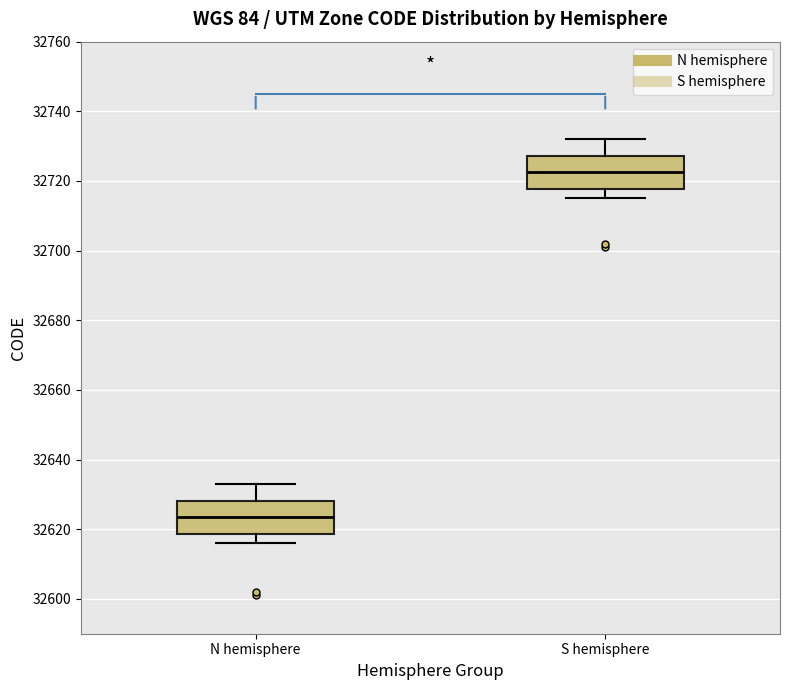

Reading left to right, transcribe this box plot: for each box, give where its median line is, the range the box spans, and where its two whiskers end, as read against the y-axis. The values are not printed on the chart, so give them approximately, as read against the axis.

N hemisphere: median 32624, box 32618 to 32628, whiskers 32616 to 32634
S hemisphere: median 32722, box 32718 to 32728, whiskers 32716 to 32732